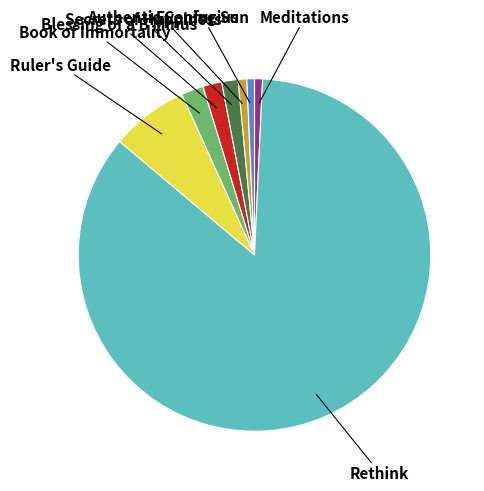

Count the number of slices in the pie.

8